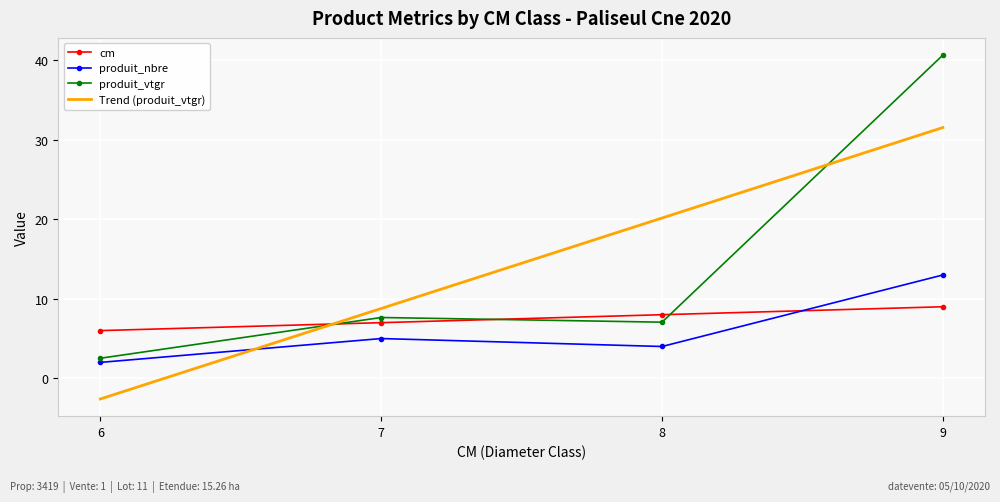

Is the value of produit_nbre at 6 greater than the value of cm at 6?

No